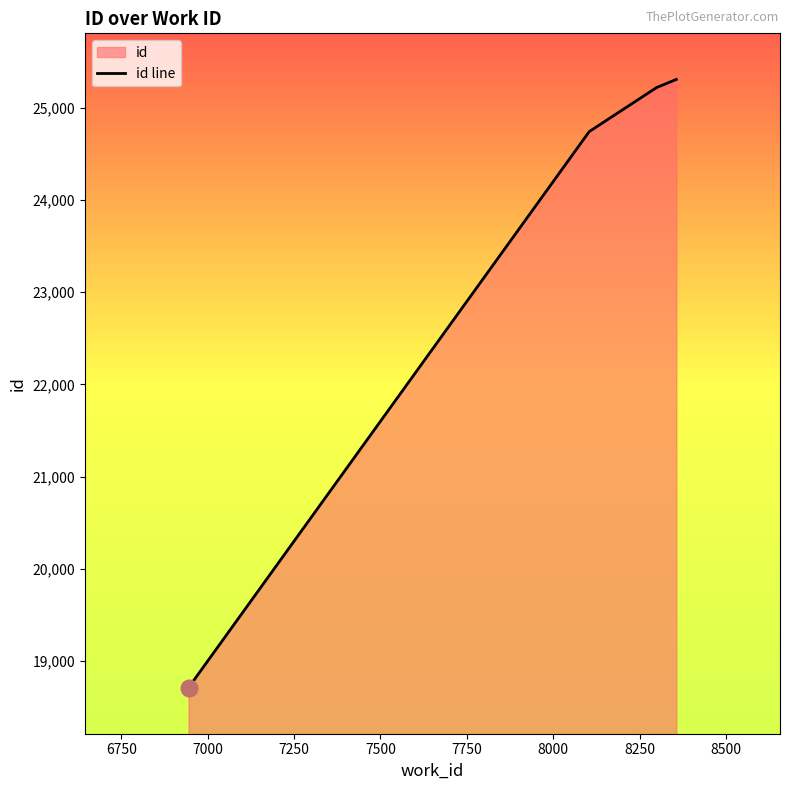

Does the chart have visible grid lines?

No